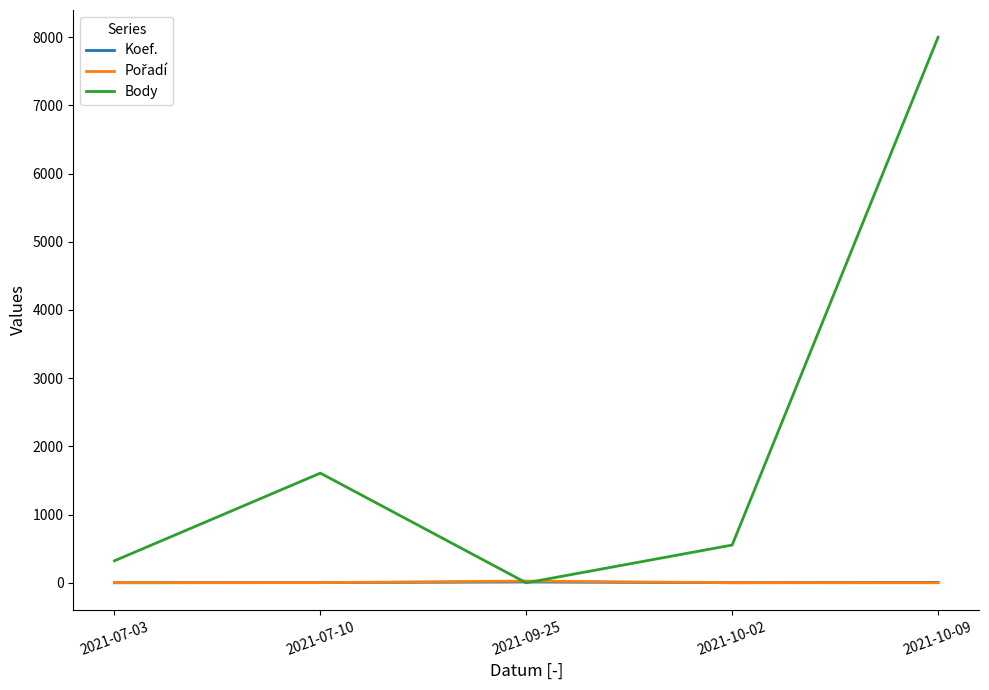

Between 2021-07-10 and 2021-09-25, which series saw the biggest shift?

Body